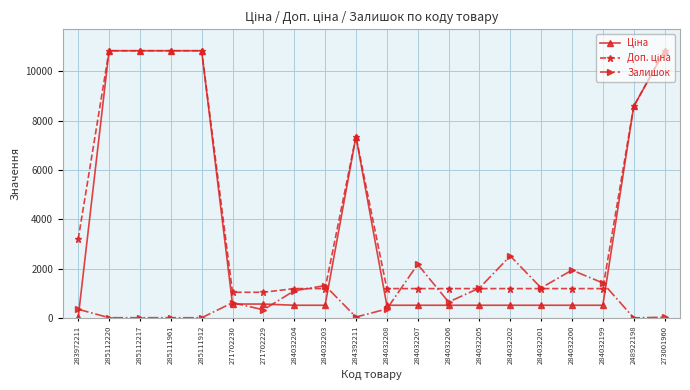

What position from the left is 285112220?

2